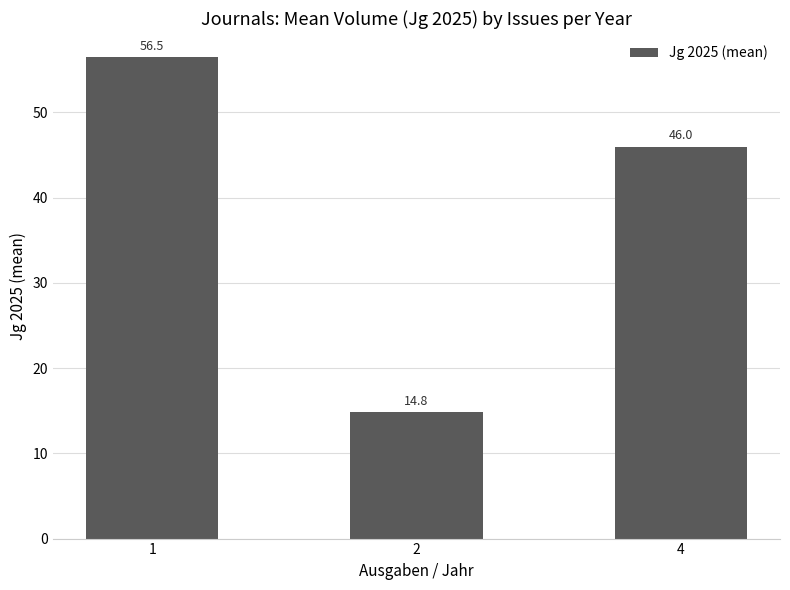

How many data points does each series have?

3